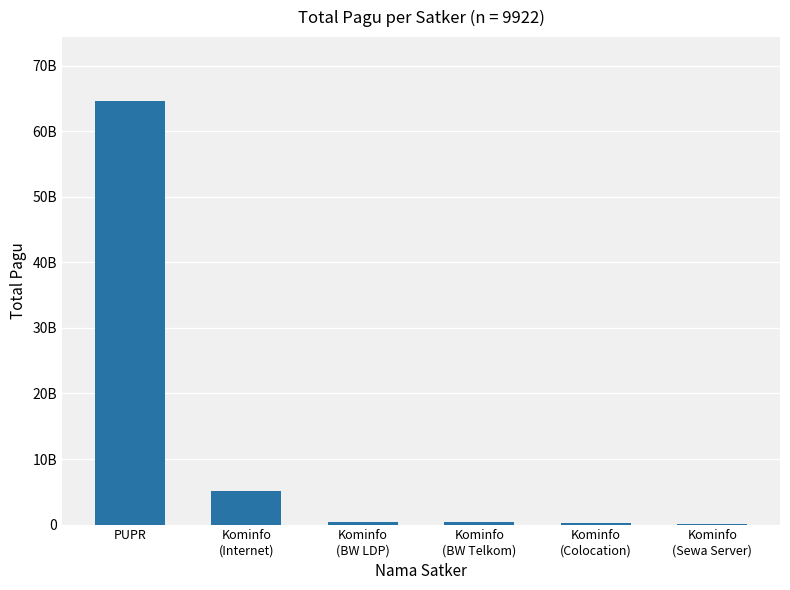

Where is the data nearest to the value 32352916950?

Kominfo
(Internet)